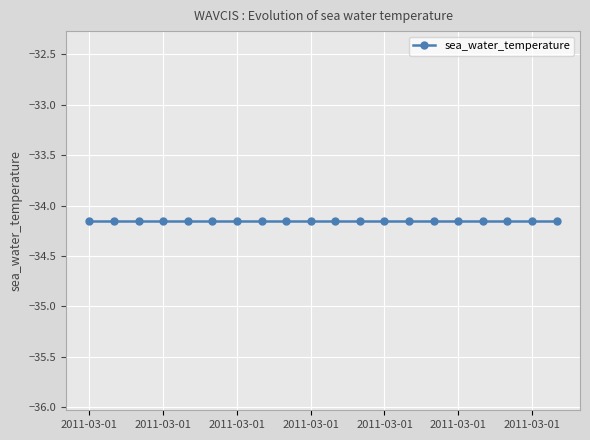

Is this an area chart (filled region under the line)?

No